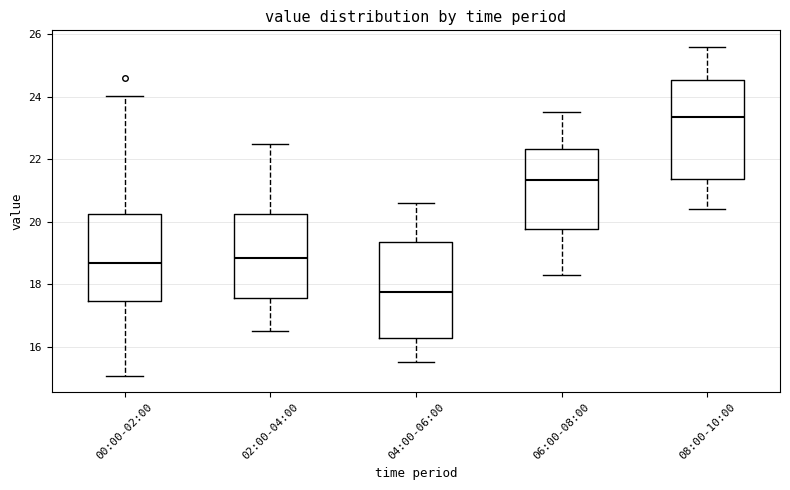

Which box's median line is the lowest?

04:00-06:00